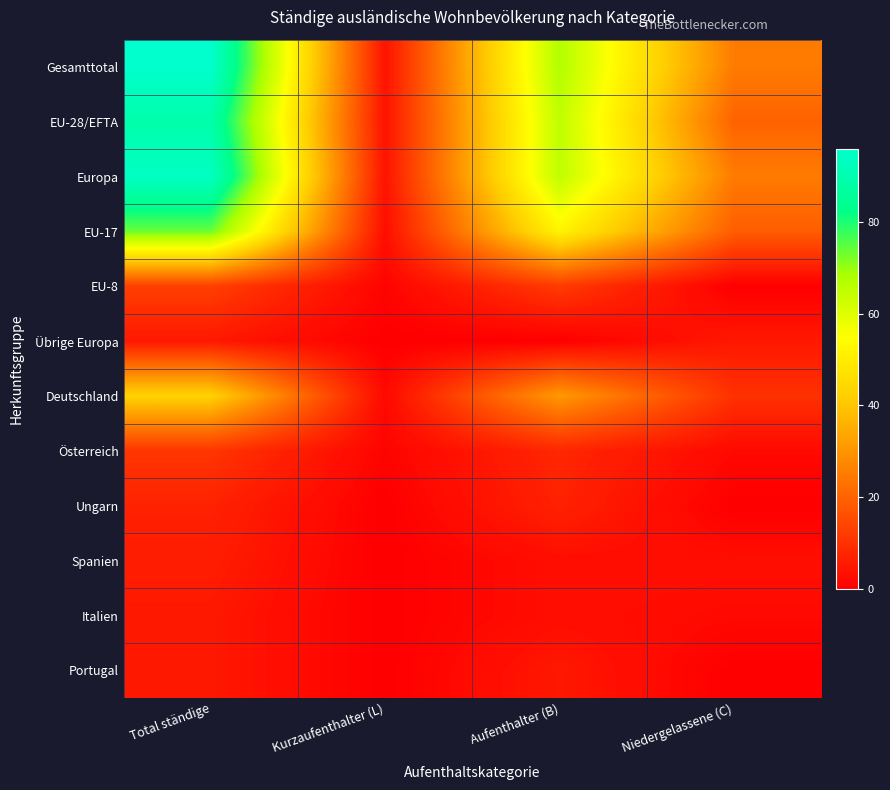

Which series has the largest total across all categories?

Gesamttotal